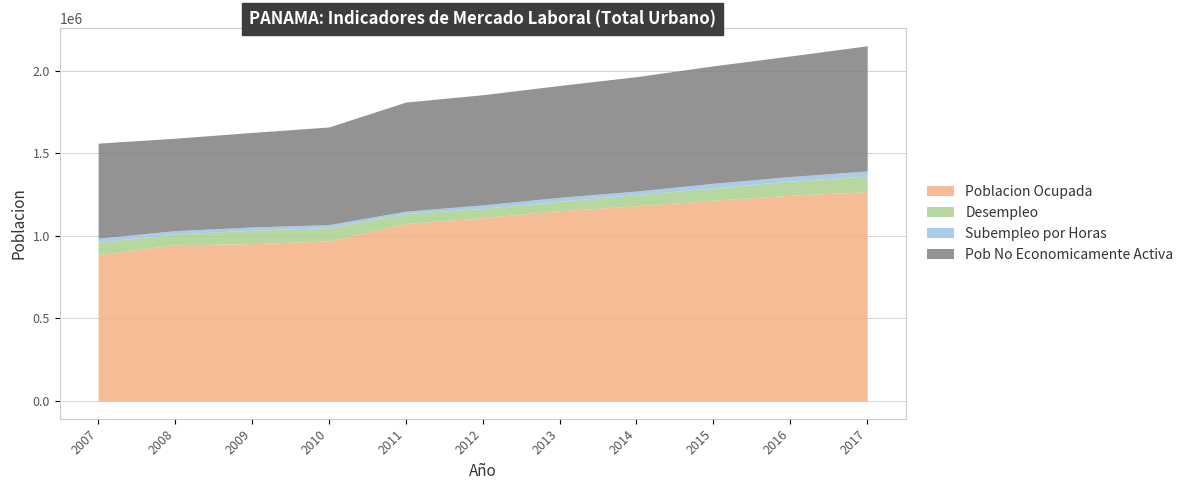

How many interior local valleys does the Subempleo por Horas series have?

3